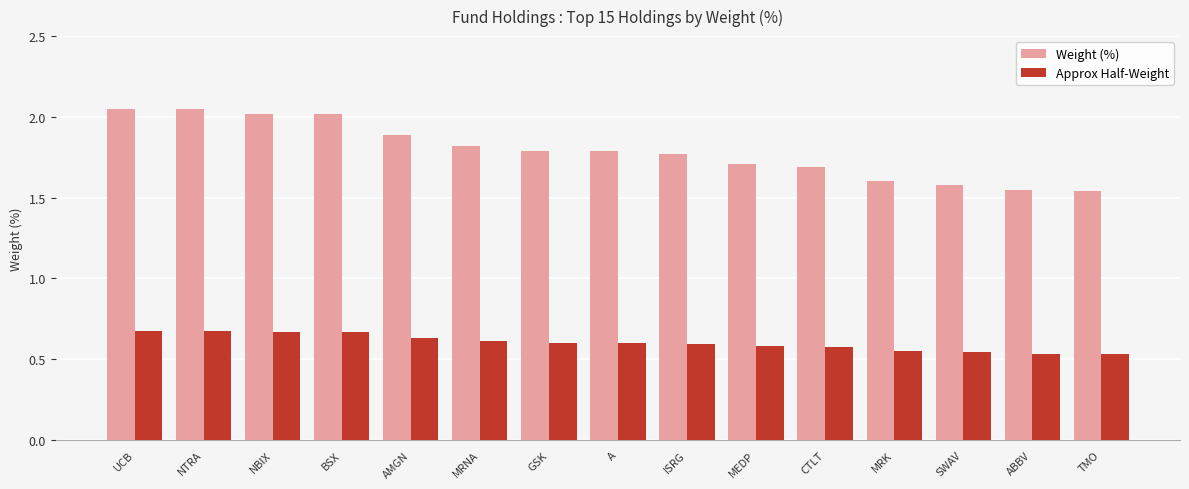

What are all the series names shown in the legend?

Weight (%), Approx Half-Weight